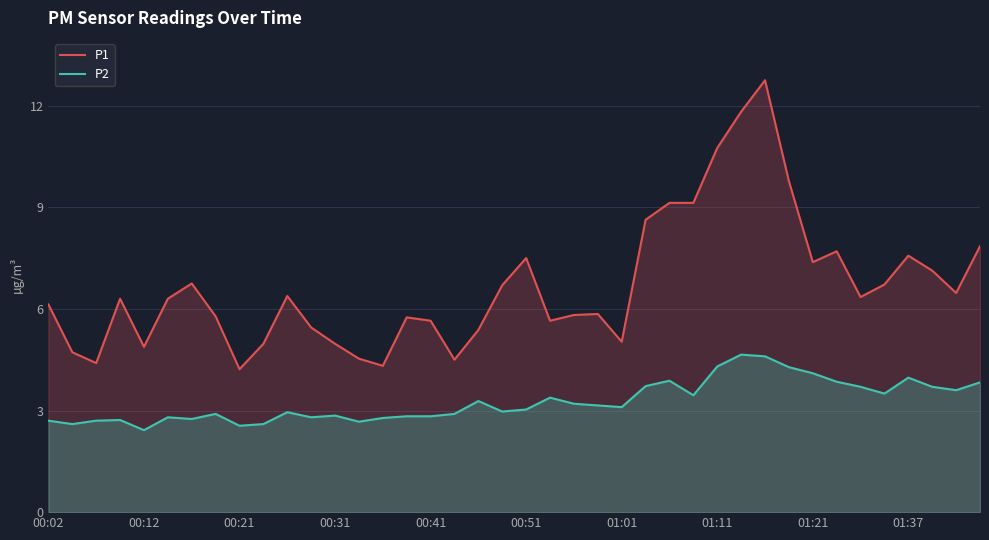

At how many categories does at least one series exceed 5?

31